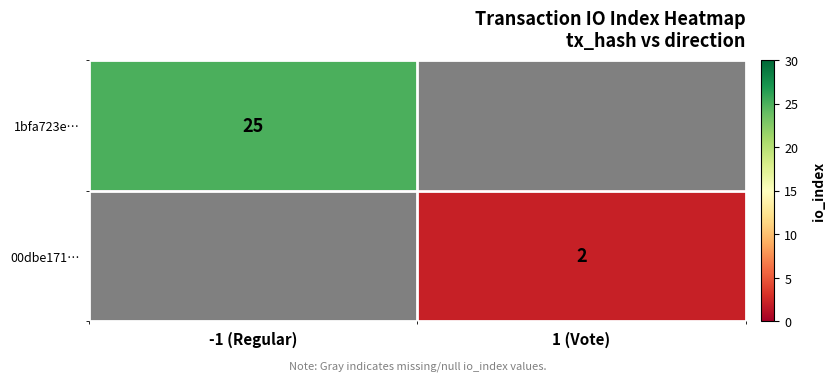

What is the greatest value displayed?

25.0